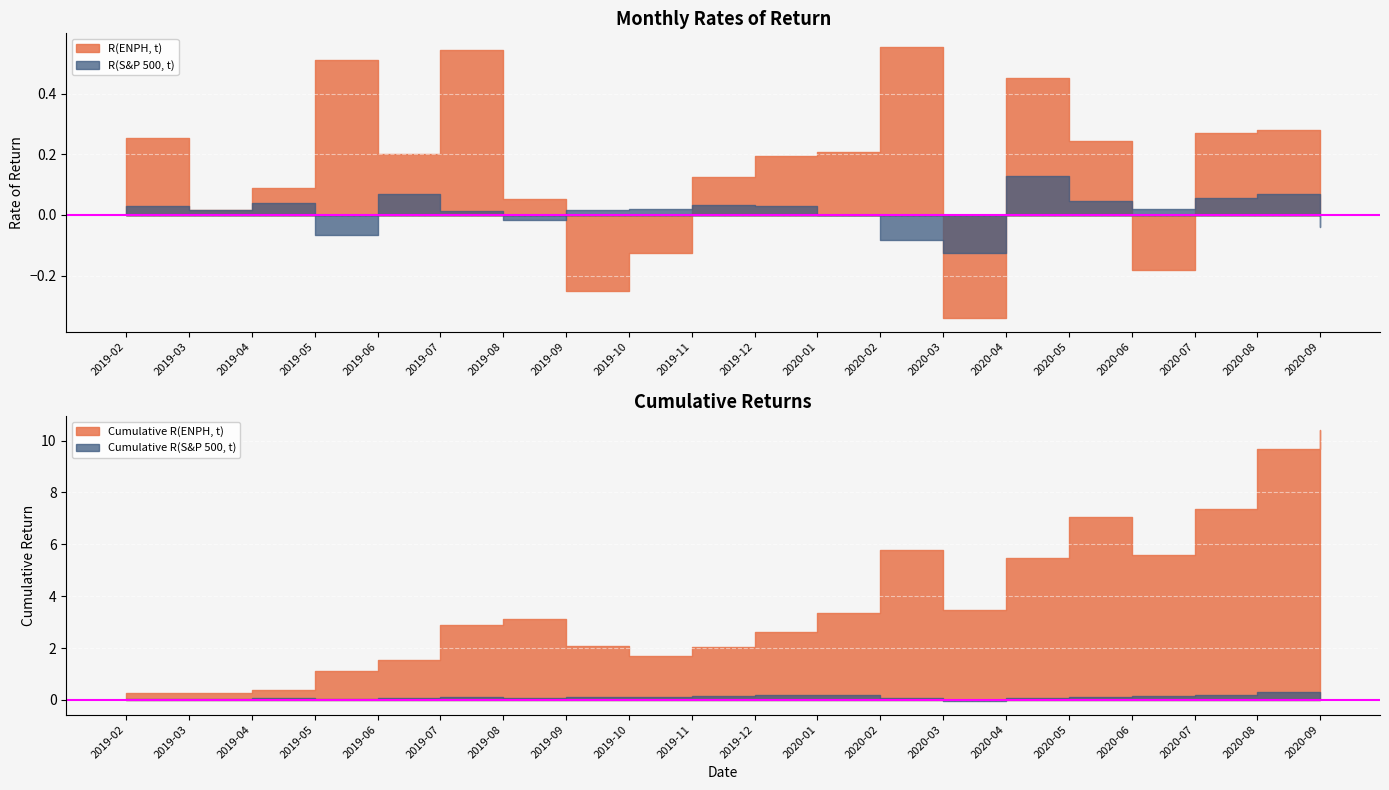

Which series changed the most between 2019-02 and 2019-07?

R(ENPH, t)